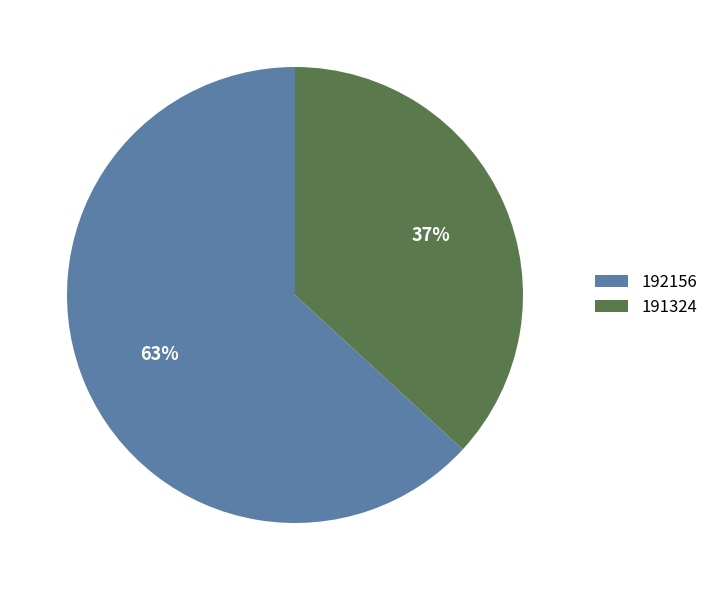

To the nearest percent, what portion does 191324 represent?

37%